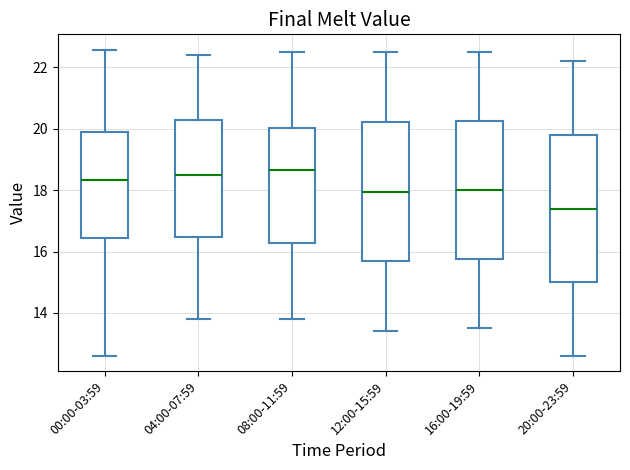

Which box's median line is the lowest?

20:00-23:59